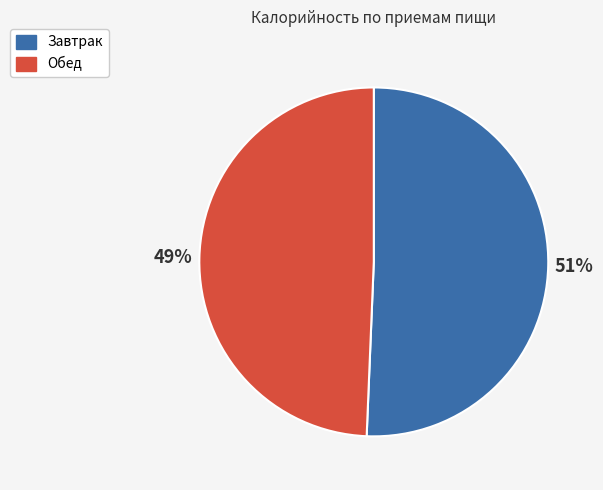

Which category accounts for the majority?

Завтрак